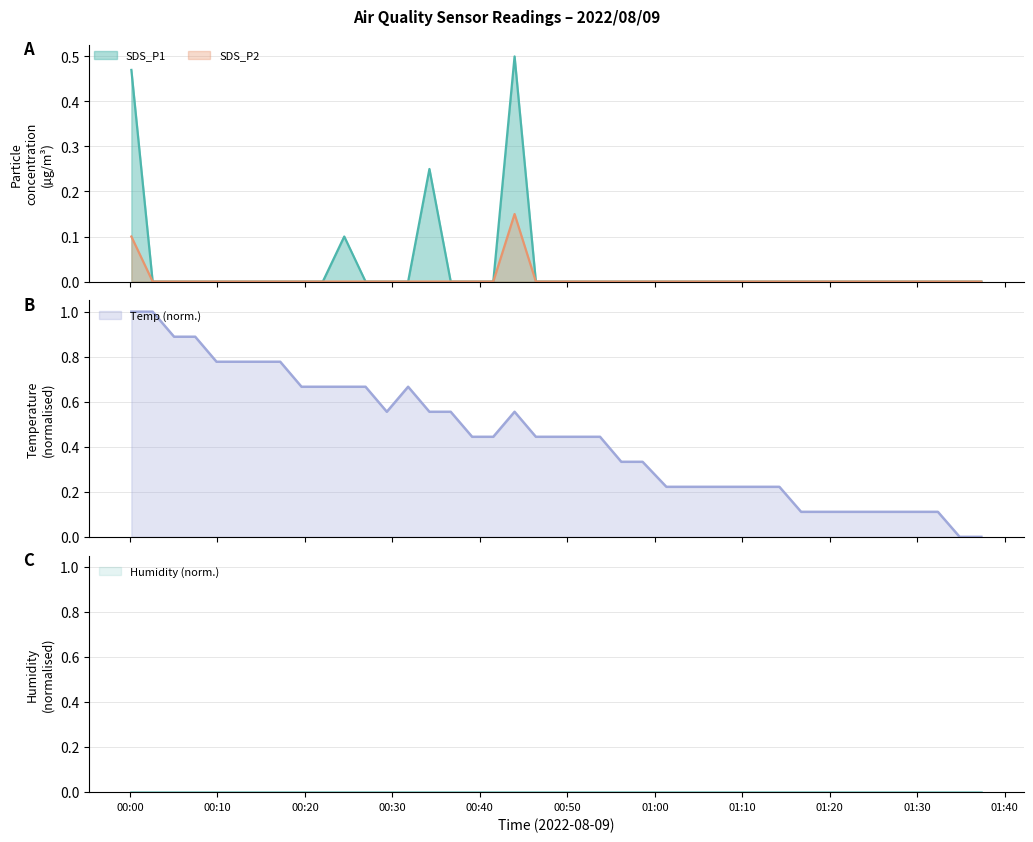

What is the sum of the Temp values at 2022/08/09 00:58:36 and 2022/08/09 00:24:30?

1.0